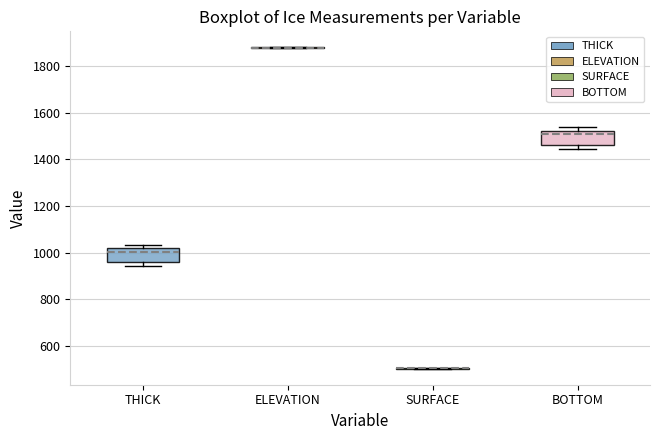

Reading left to right, transcribe this box plot: for each box, give where its median line is, the range the box spans, and where its two whiskers end, as read against the y-axis. The values are not printed on the chart, so give them approximately, as read against the axis.

THICK: median 1000, box 960 to 1020, whiskers 940 to 1040
ELEVATION: box collapsed to a line at 1880, whiskers 1880 to 1880
SURFACE: box collapsed to a line at 500, whiskers 500 to 500
BOTTOM: median 1500, box 1460 to 1520, whiskers 1440 to 1540